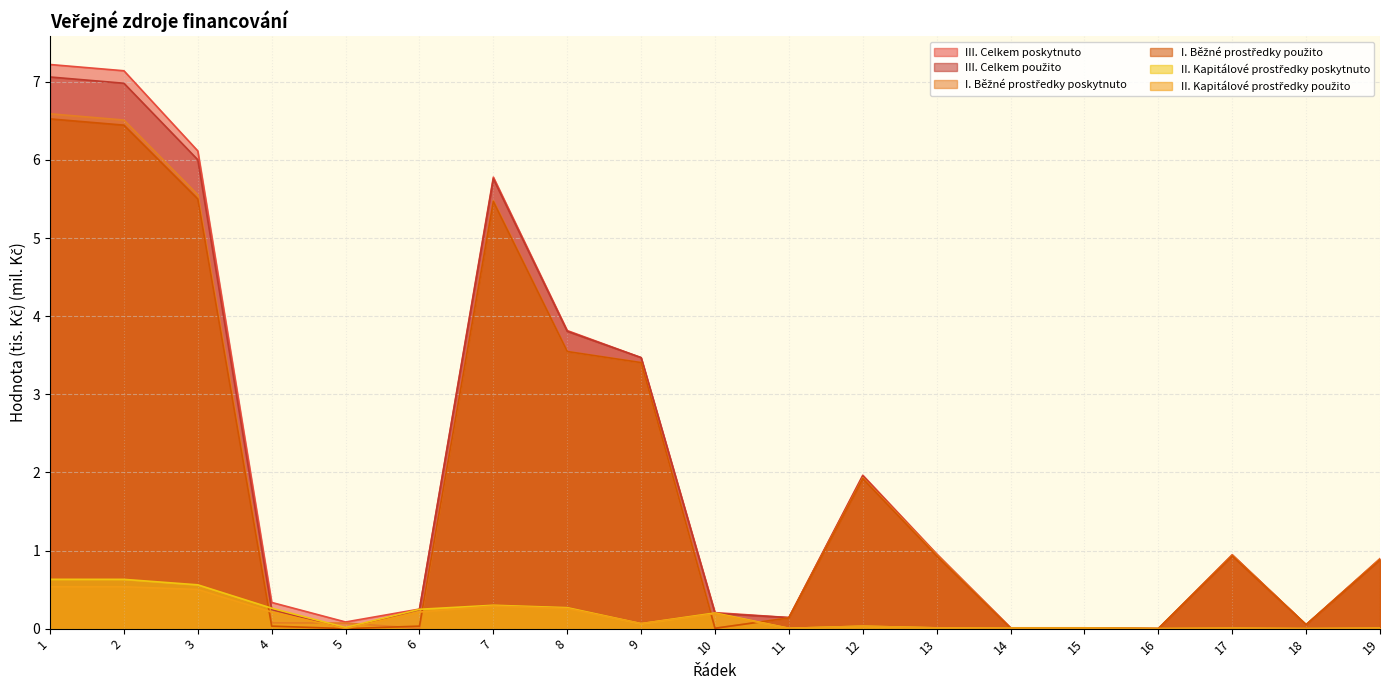

What is the average value of the III. Celkem použito series?

2.0